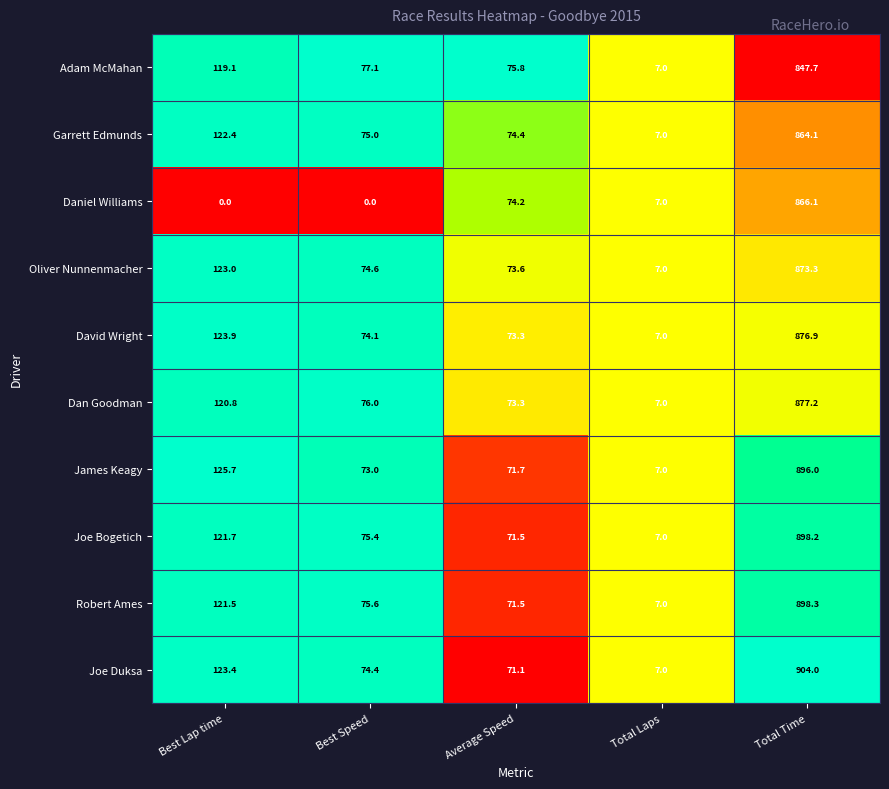

List the series in order of their peak value, lowest first.

Adam McMahan, Garrett Edmunds, Daniel Williams, Oliver Nunnenmacher, David Wright, Dan Goodman, James Keagy, Joe Bogetich, Robert Ames, Joe Duksa